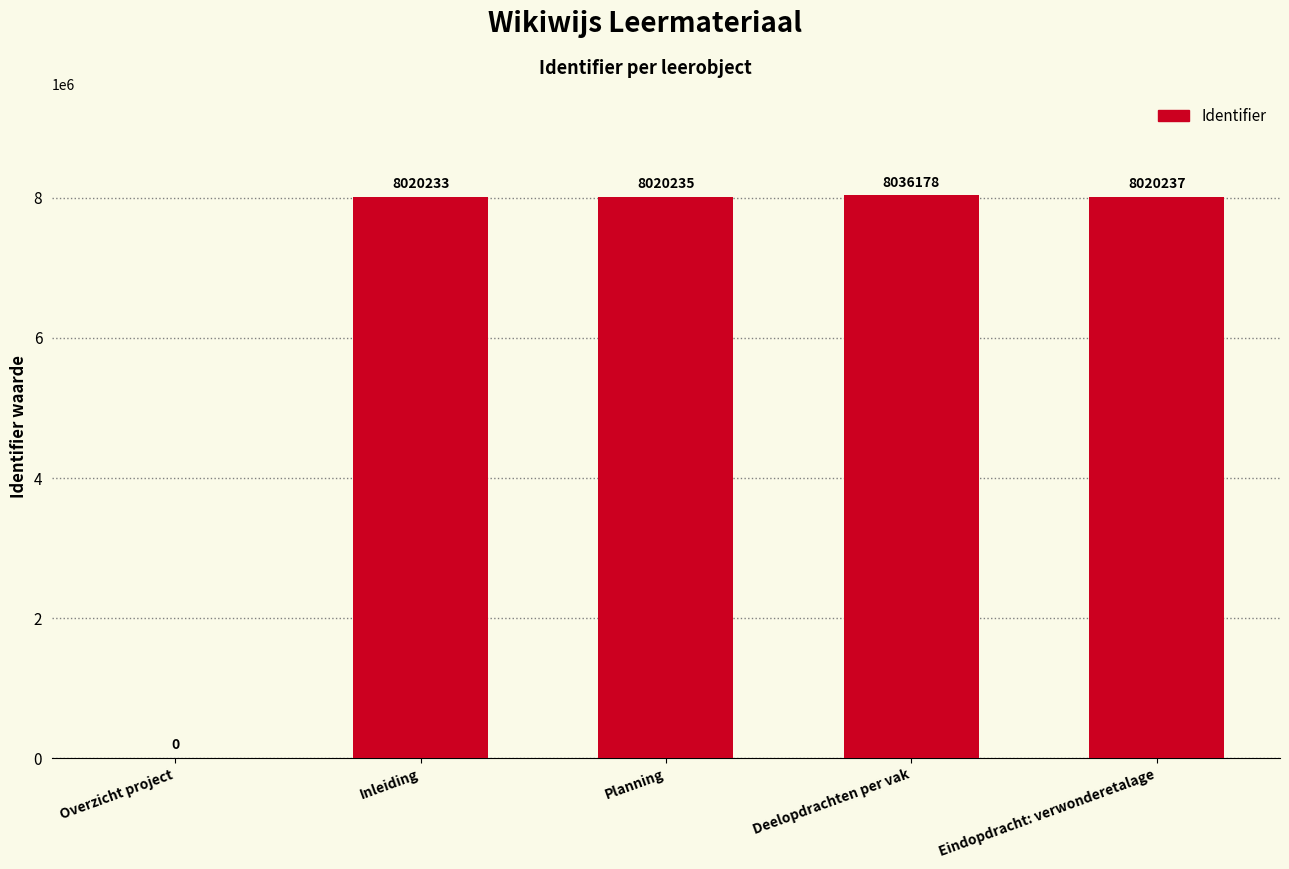

What is the ratio of the value at Planning to the value at Eindopdracht: verwonderetalage?

1.0